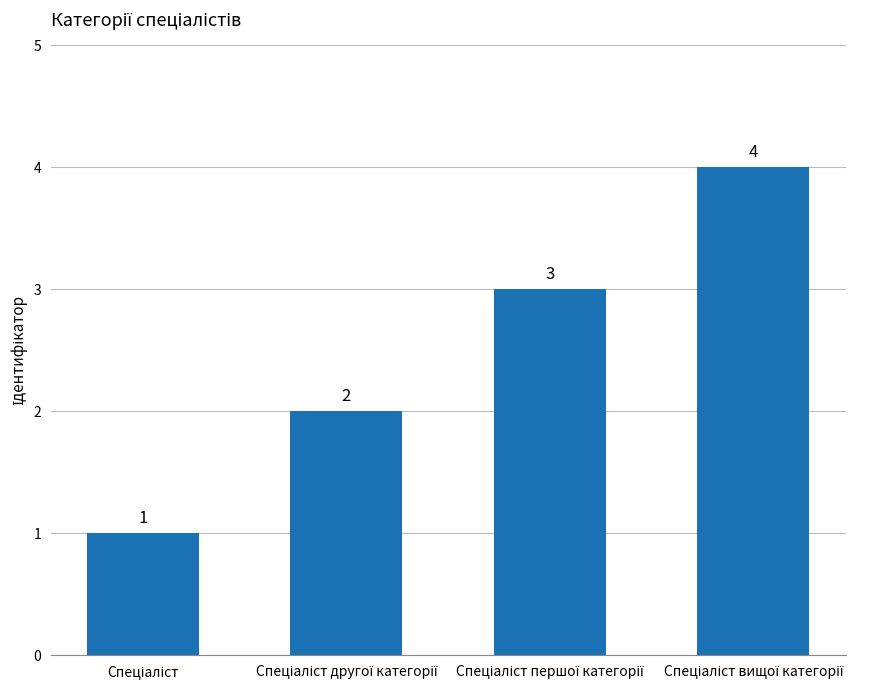

Count the values in the range 2 to 4.

3